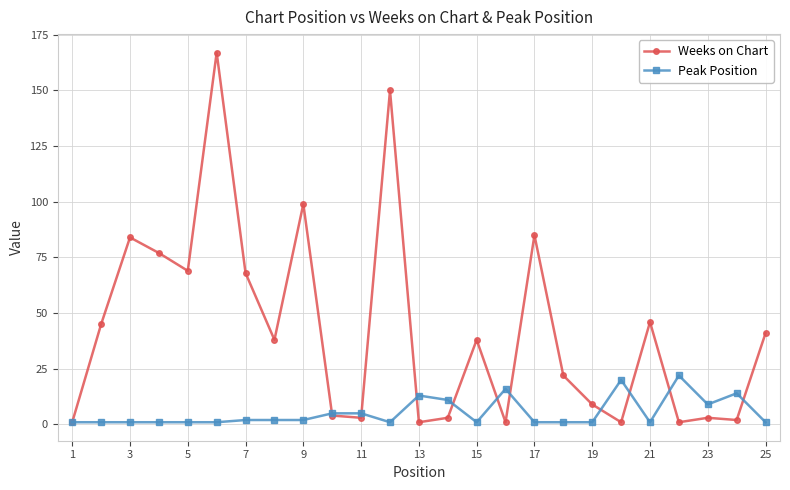

Which series has the largest range (max minus min)?

Weeks on Chart